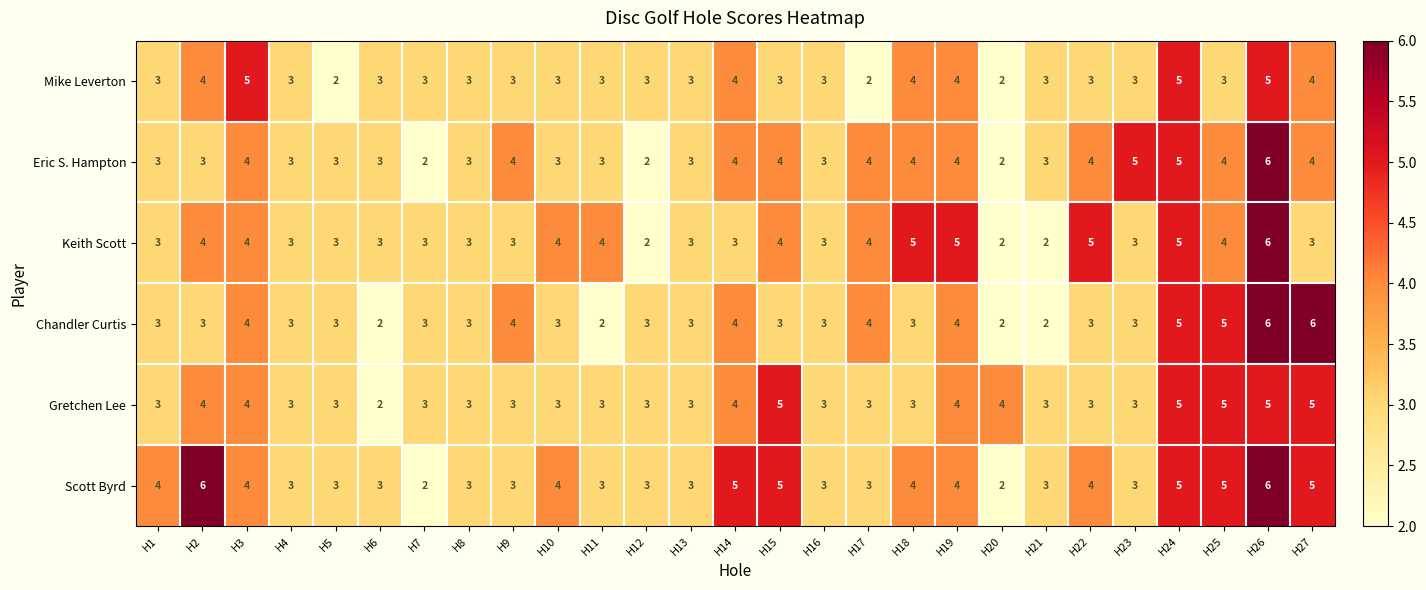

What is the highest value of the Keith Scott series?

6